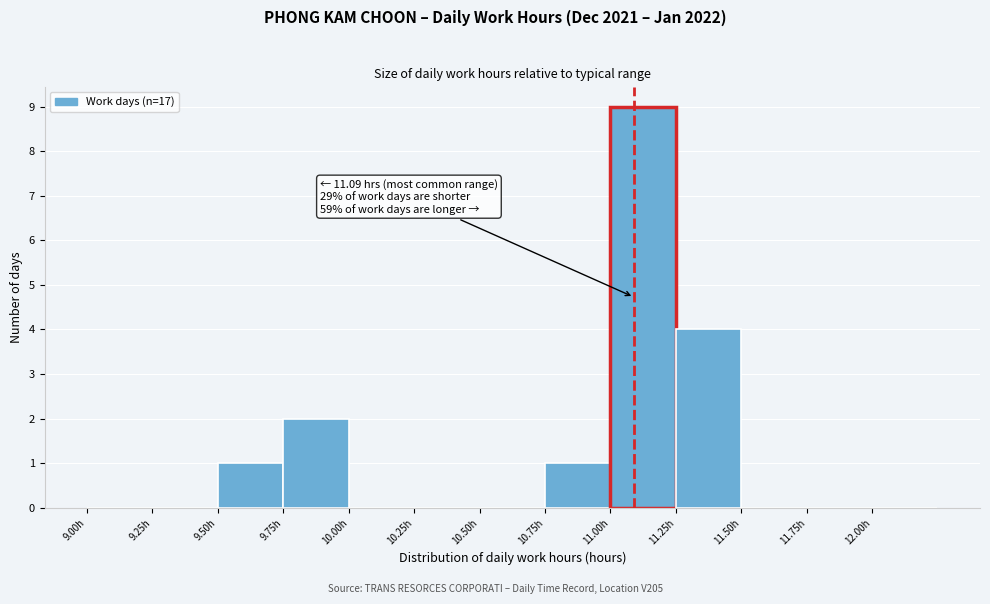

Over which range of the x-axis is the bar tallest?

11.00 to 11.25